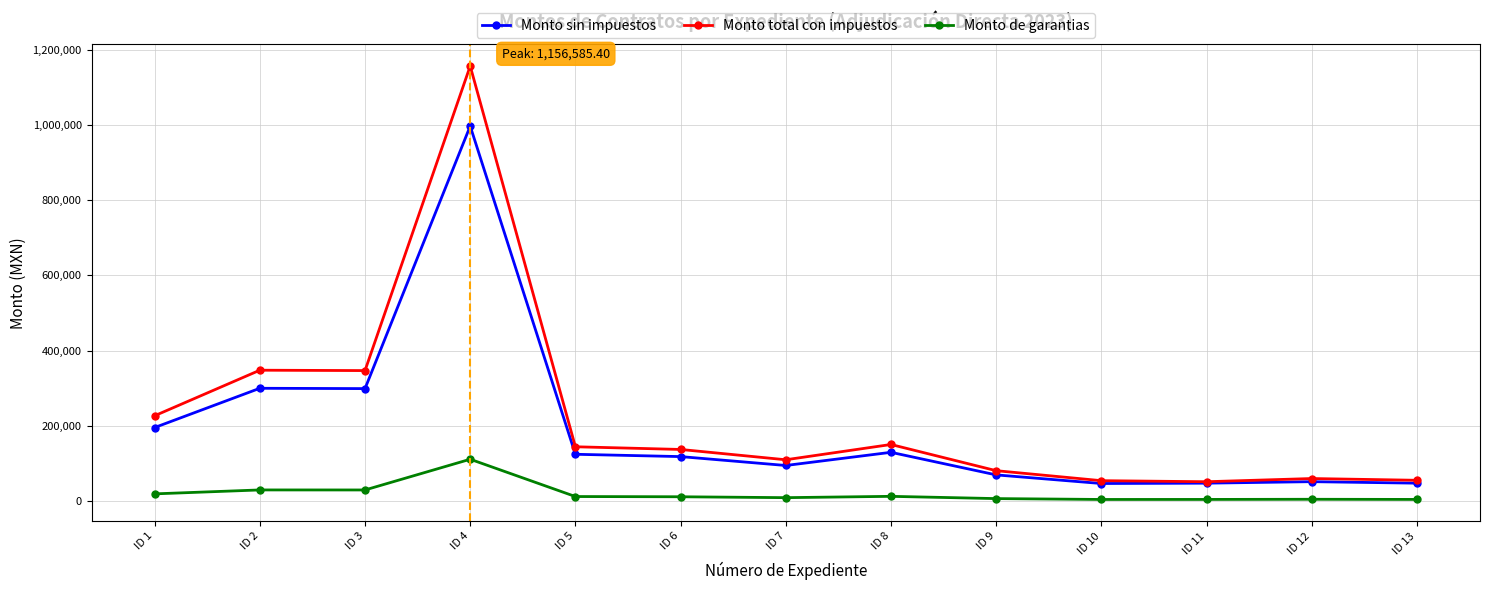

True or false: Monto total con impuestos and Monto de garantias cross at least once.

False